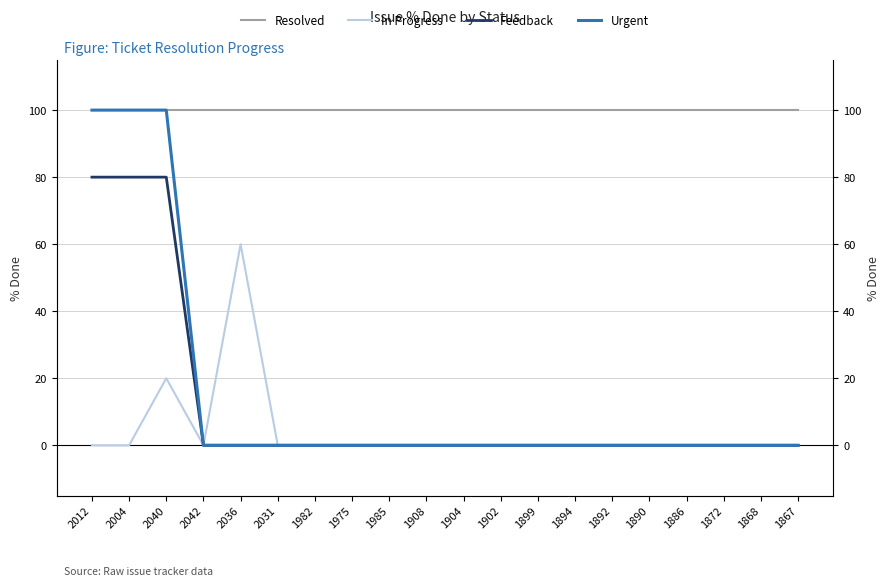

What is the total value across all series at 1886?

100